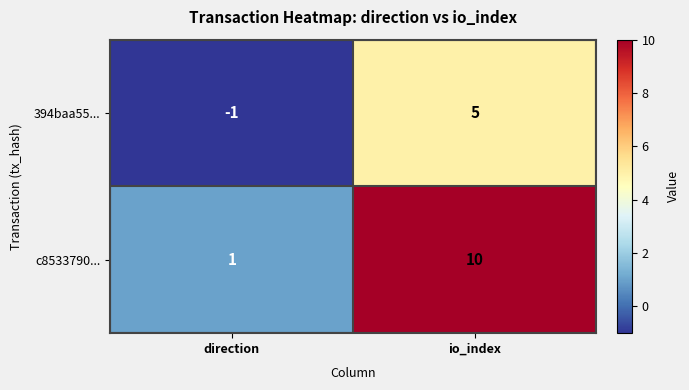

At which label is c8533790... closest to 5?

direction